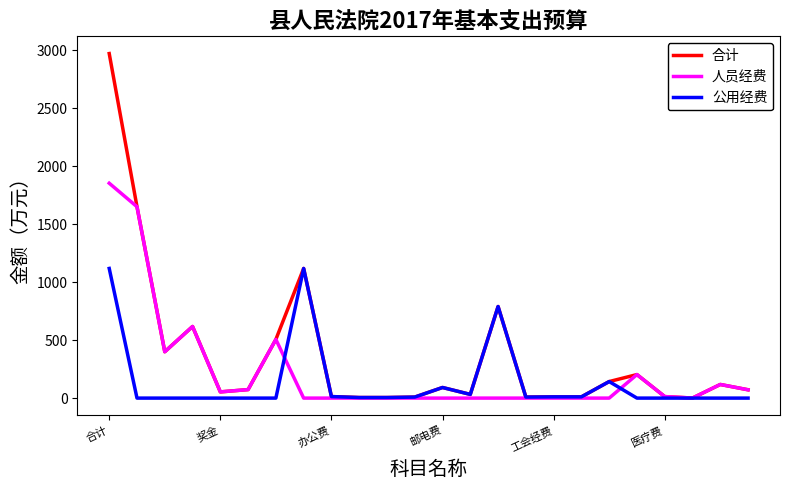

Which series has the largest total across all categories?

合计